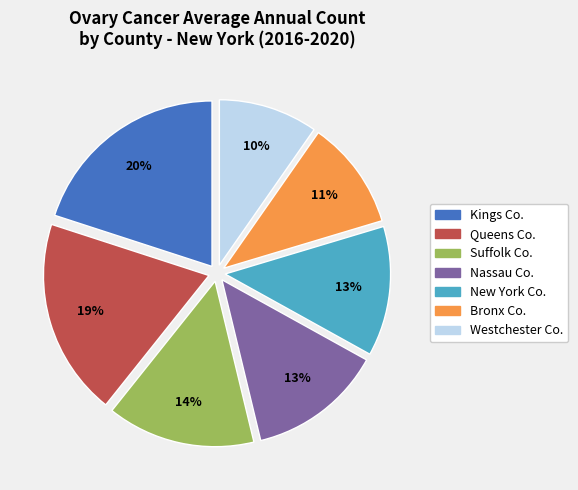

Is there a majority slice in this chart?

No